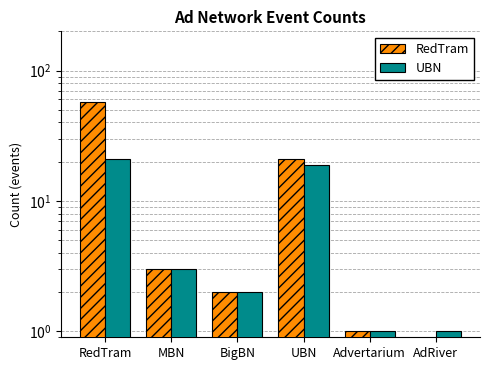

Does the chart contain any negative values?

No